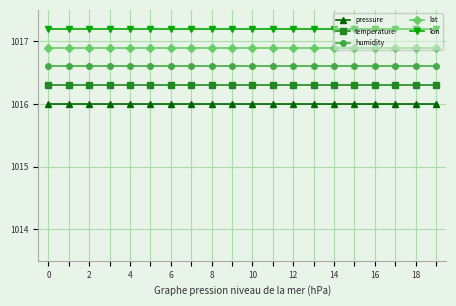

Which series has the largest total across all categories?

lon